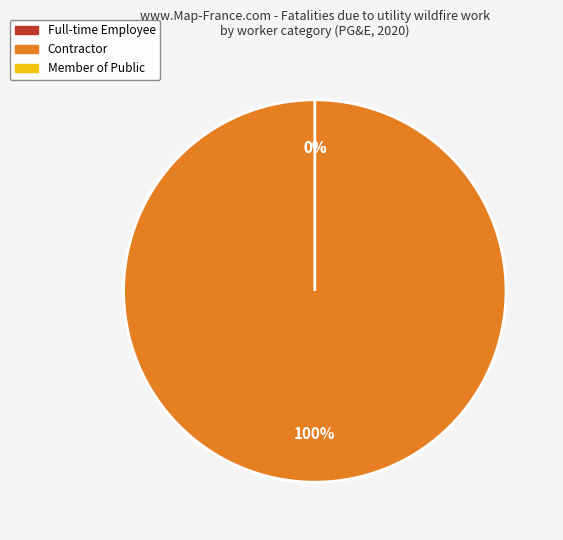

Is it true that Fatalities due to utility fuel management - Public is 1% of the pie?

False